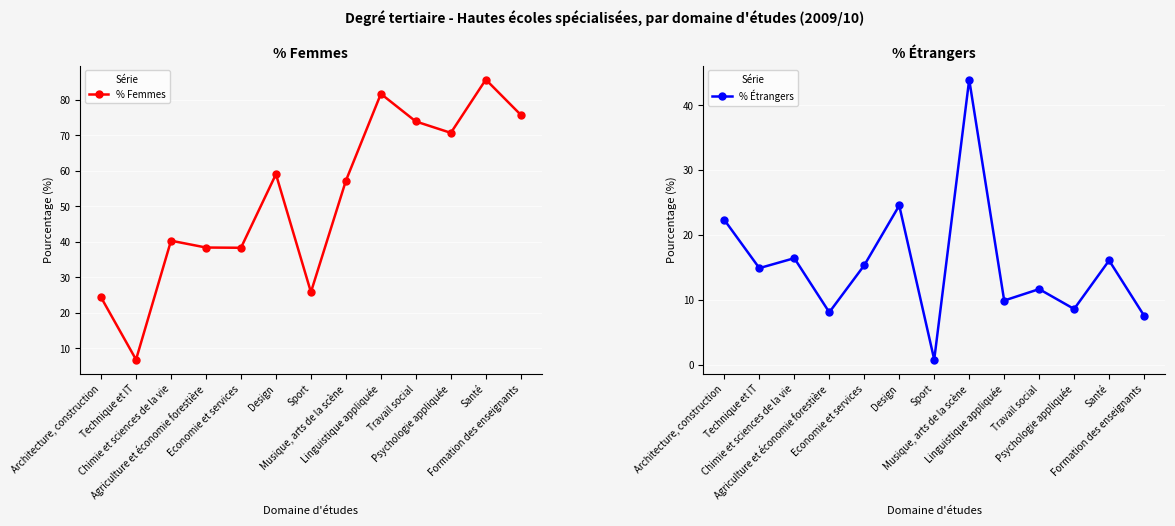

What is the minimum value for % Étrangers?

0.8